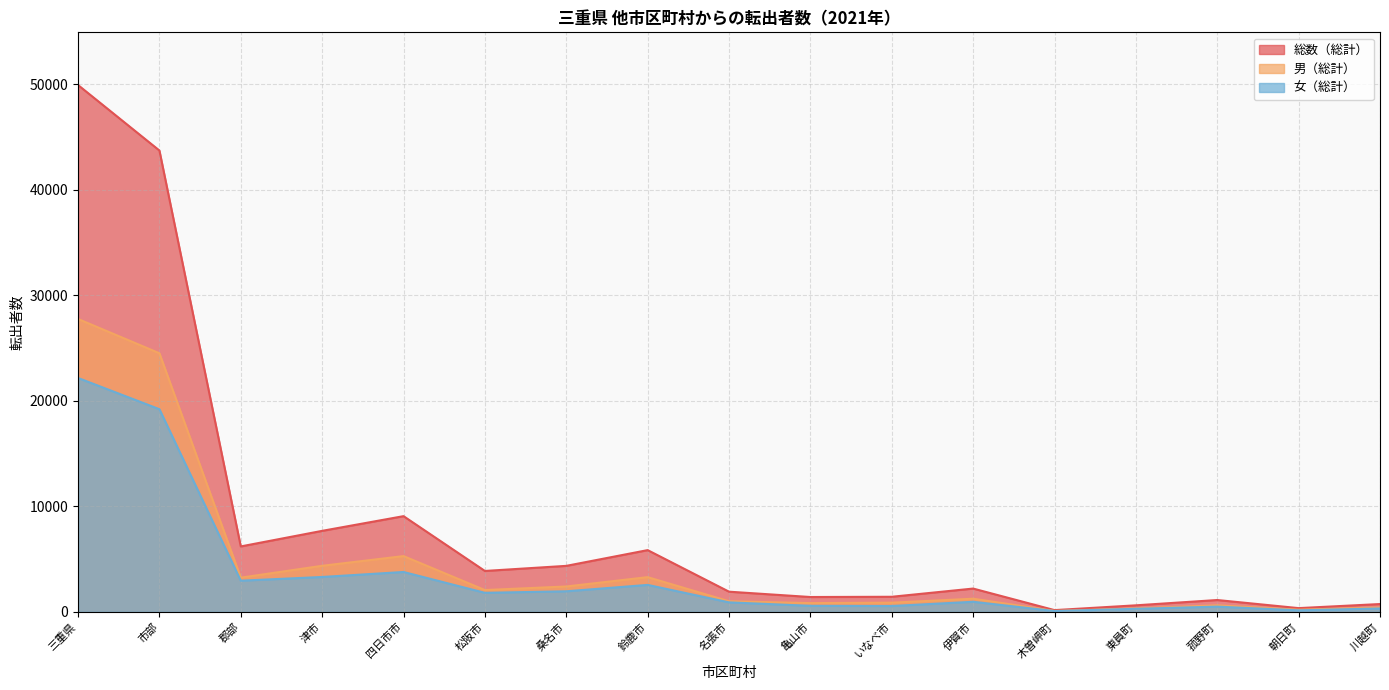

What is the difference between the 総数（総計） values at いなべ市 and 木曽岬町?

1265